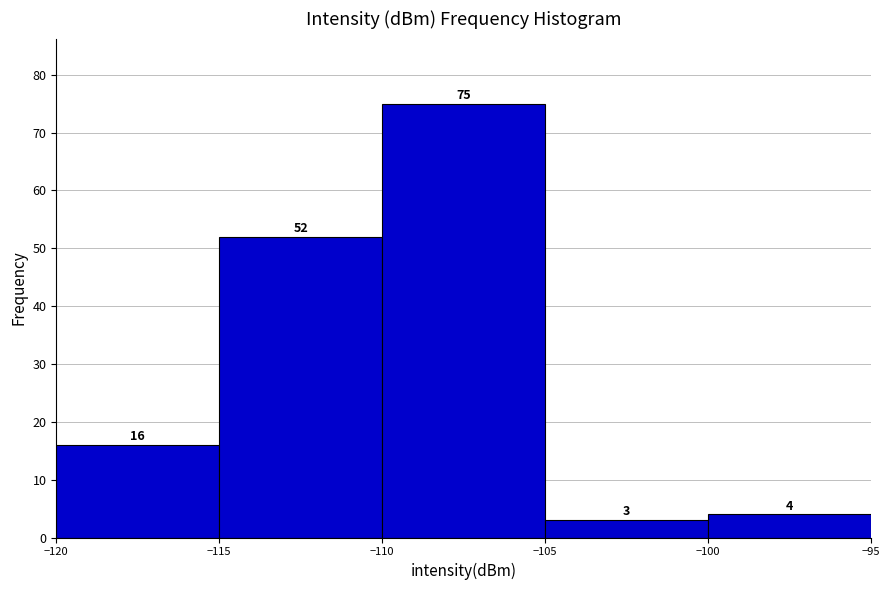

Reading left to right, transcribe this chart: for each bar, give the range it covers on the x-axis and its height.

-120 to -115: 16
-115 to -110: 52
-110 to -105: 75
-105 to -100: 3
-100 to -95: 4